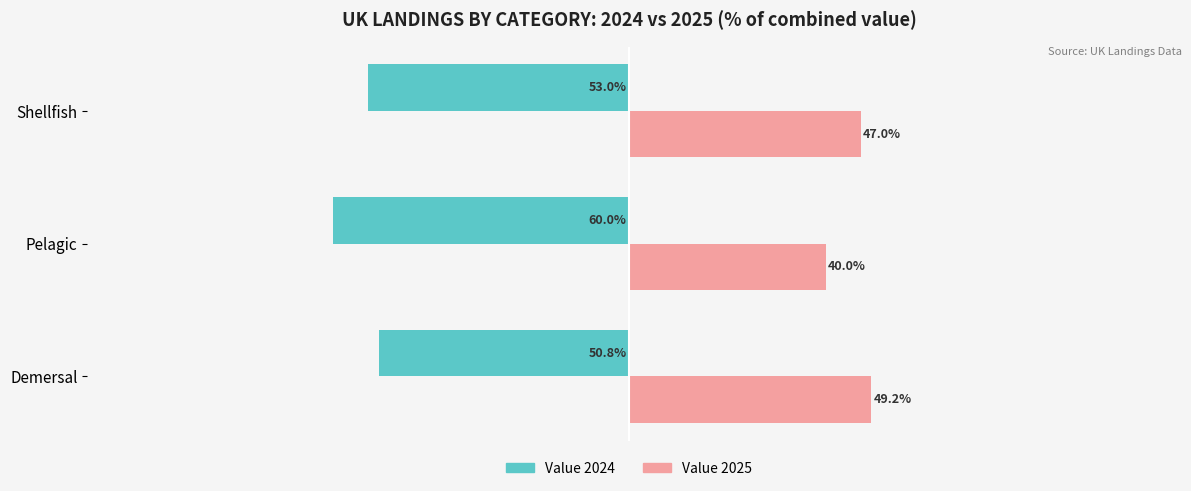

At which category is the sum across all series the highest?

Demersal